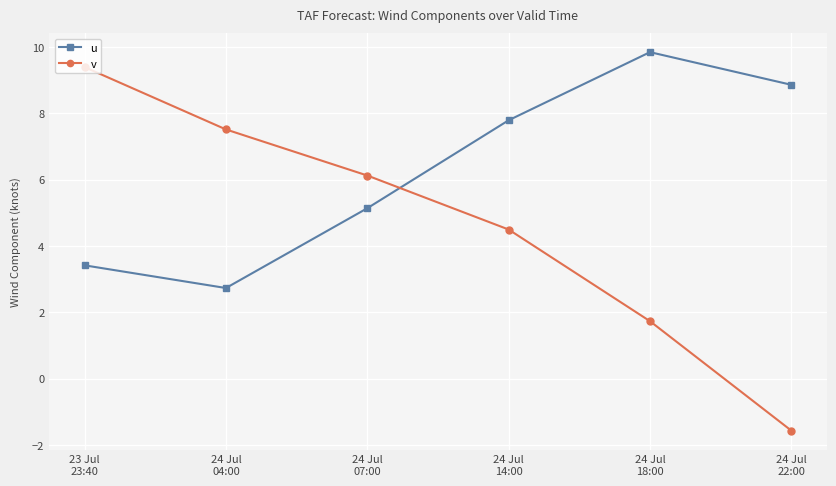

Rank the series by their average value, from highest to lowest.

u, v